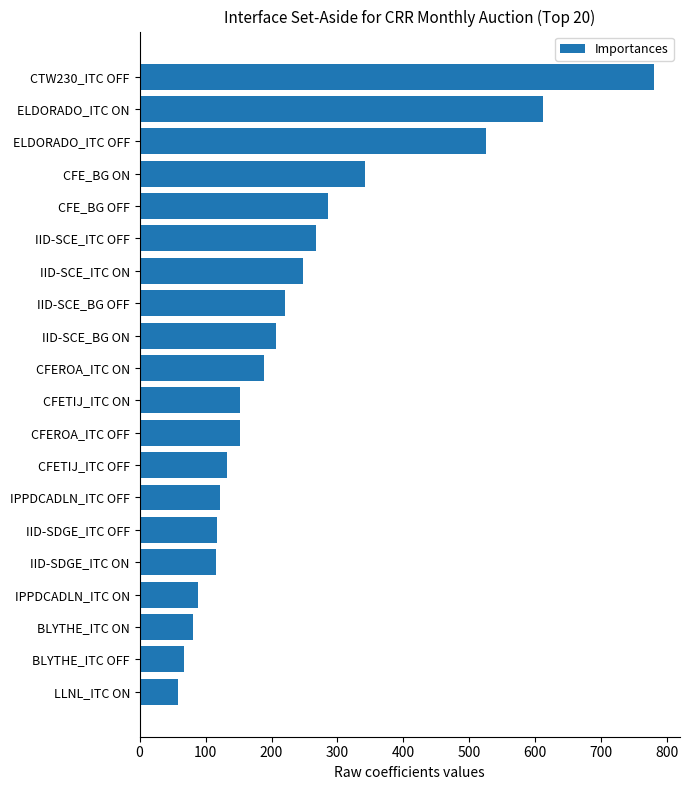

Approximately how many times larger is the value at ELDORADO_ITC OFF compared to IPPDCADLN_ITC OFF?

4.3